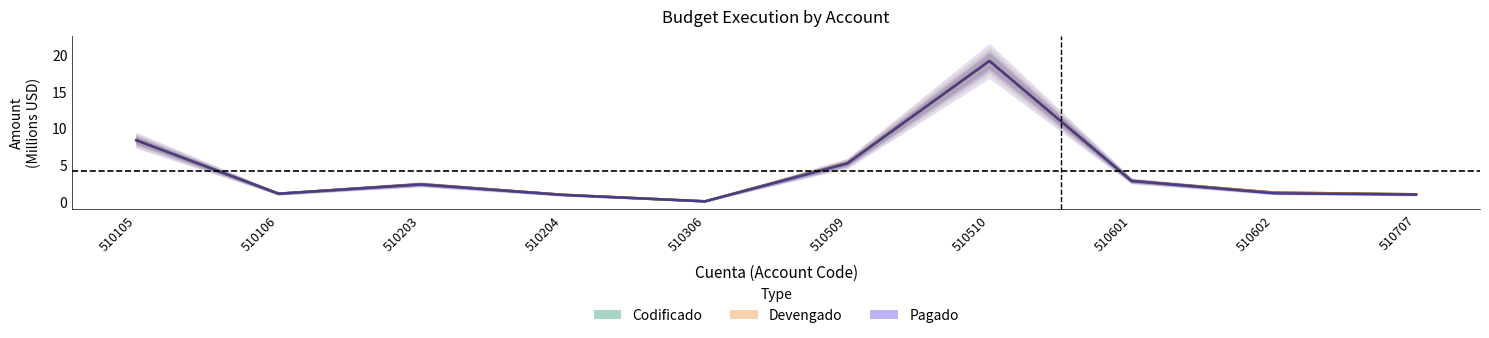

Which series has the largest range (max minus min)?

Codificado